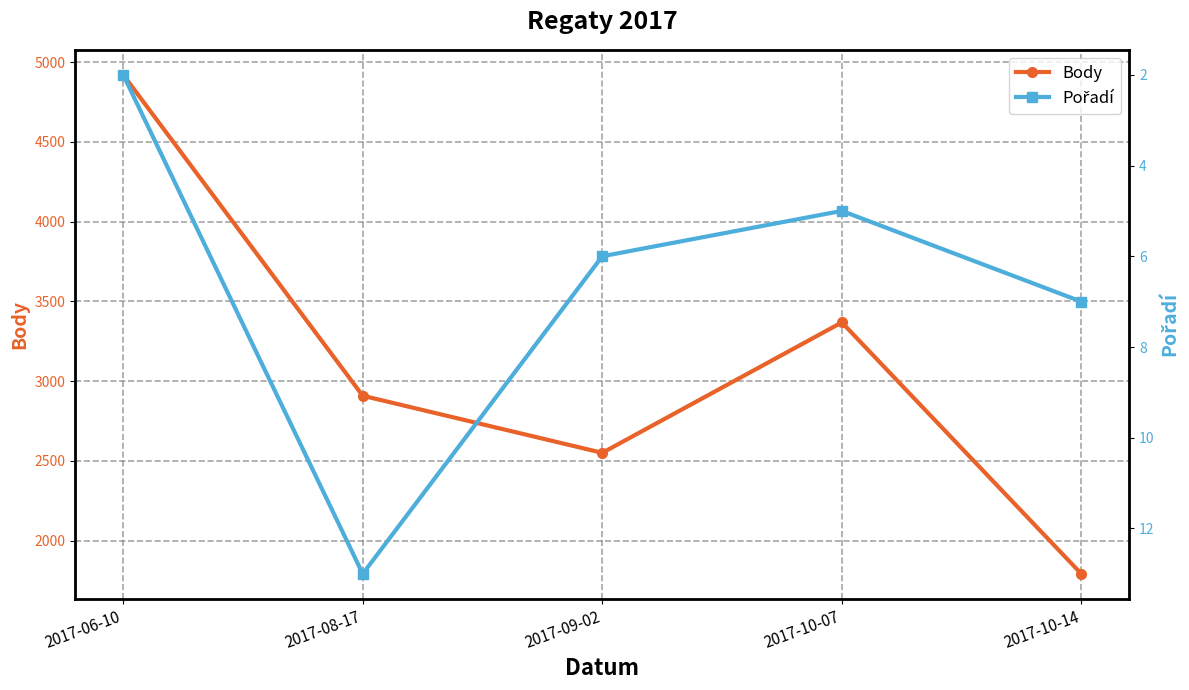

True or false: Pořadí and Body intersect in this chart.

False